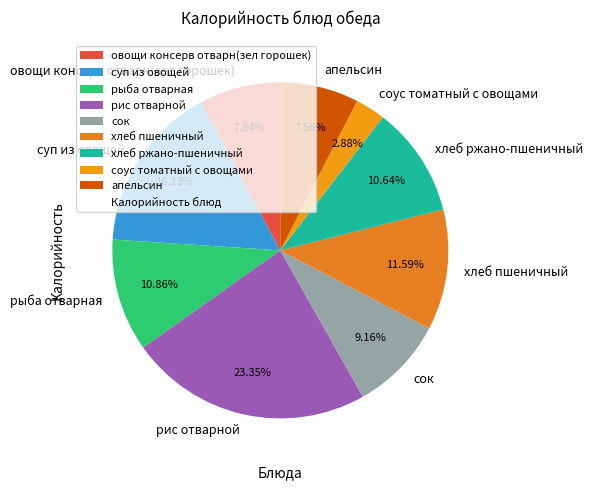

Count the number of slices in the pie.

9